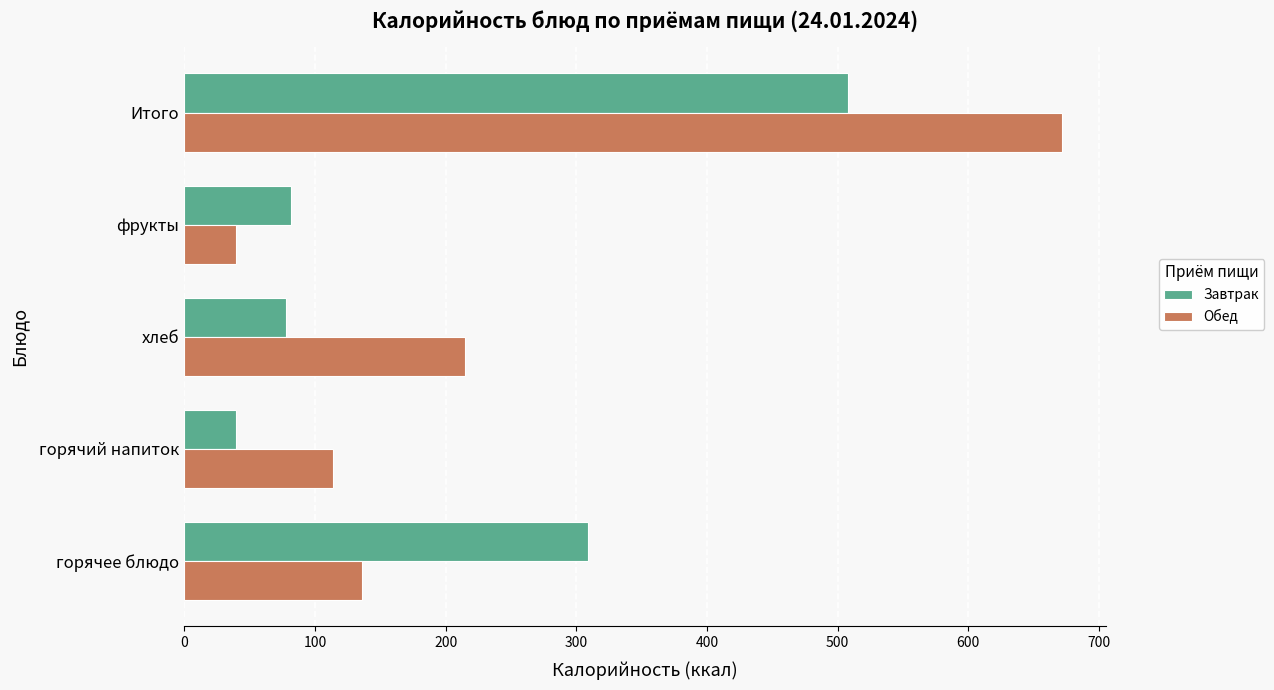

The value of Завтрак at горячее блюдо is 192.7. True or false?

False